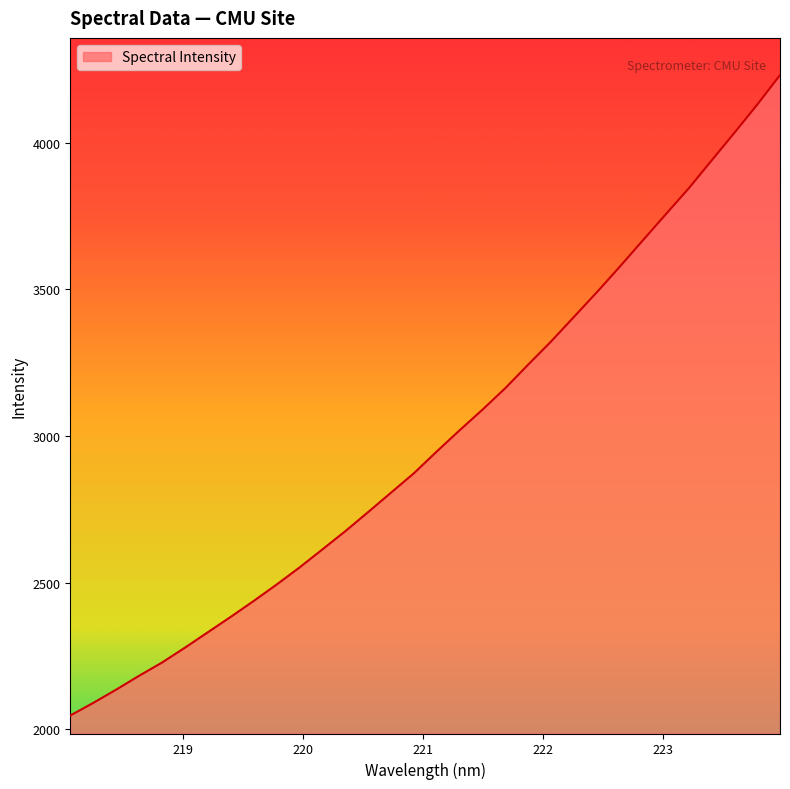

Reading right to left, what are all the values shown in this chart?

4230.4	4129.2	4033.0	3938.4	3843.4	3755.3	3666.6	3577.5	3490.7	3406.7	3322.7	3243.9	3163.5	3090.0	3019.7	2947.2	2872.9	2806.6	2740.4	2675.0	2612.9	2551.3	2493.0	2437.1	2383.0	2330.4	2277.9	2227.1	2182.0	2134.8	2089.6	2046.7